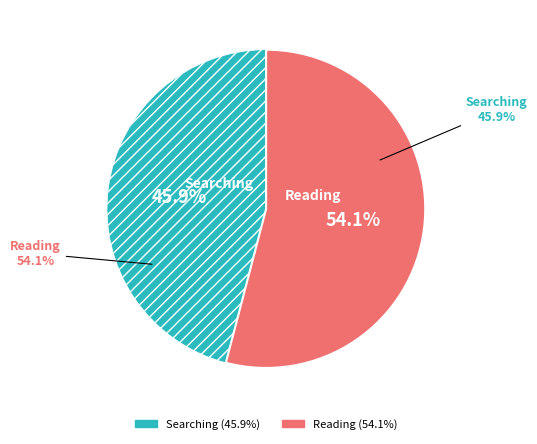

To the nearest percent, what portion does Reading represent?

54%